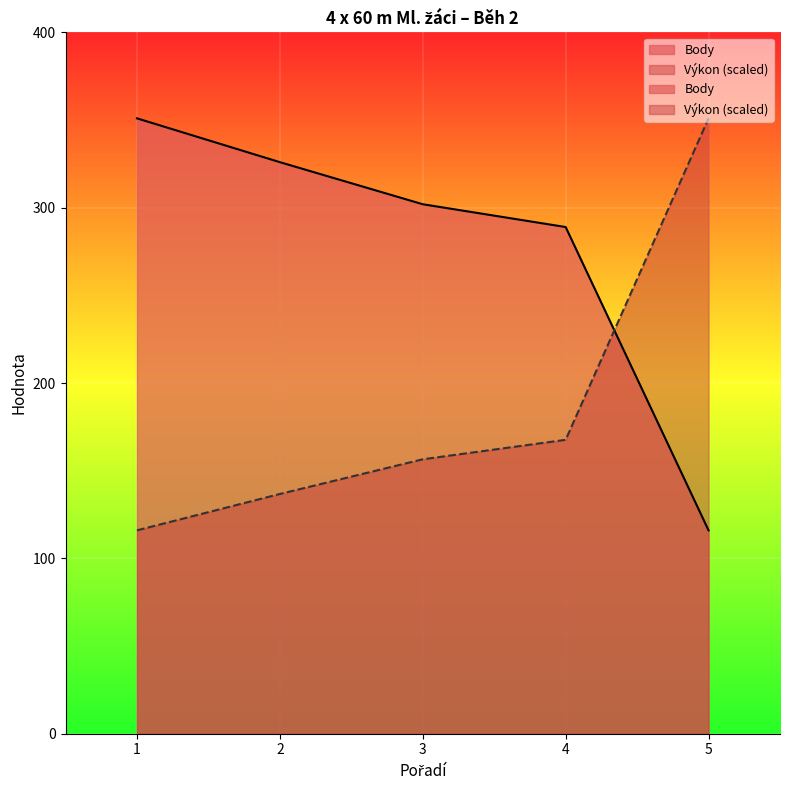

True or false: Body has a value of 289.0 at 4.

True